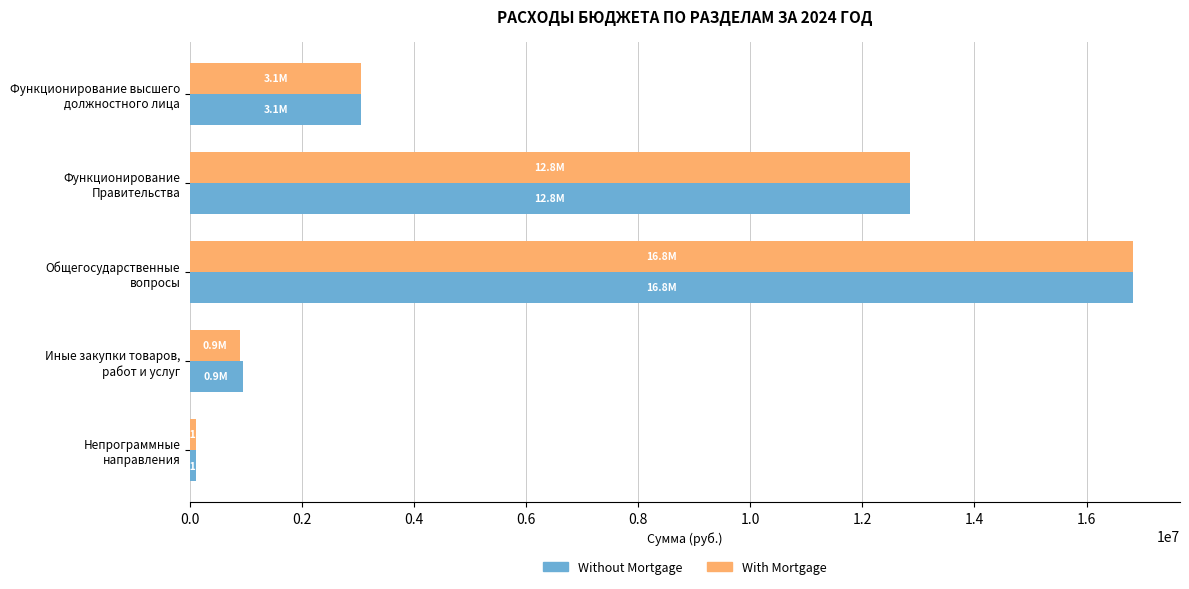

What is the maximum value shown in the chart?

16826535.2